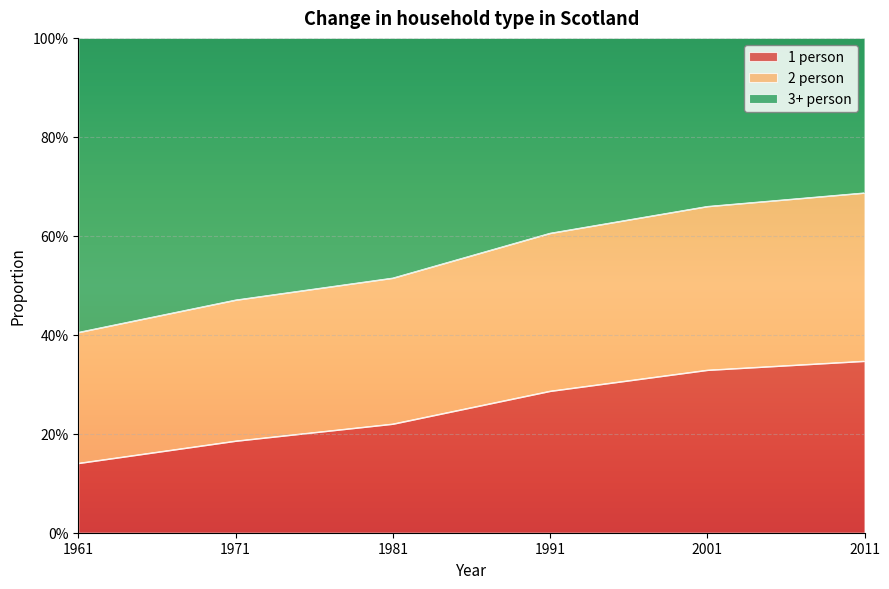

At which label does 2 person reach its peak?

2011